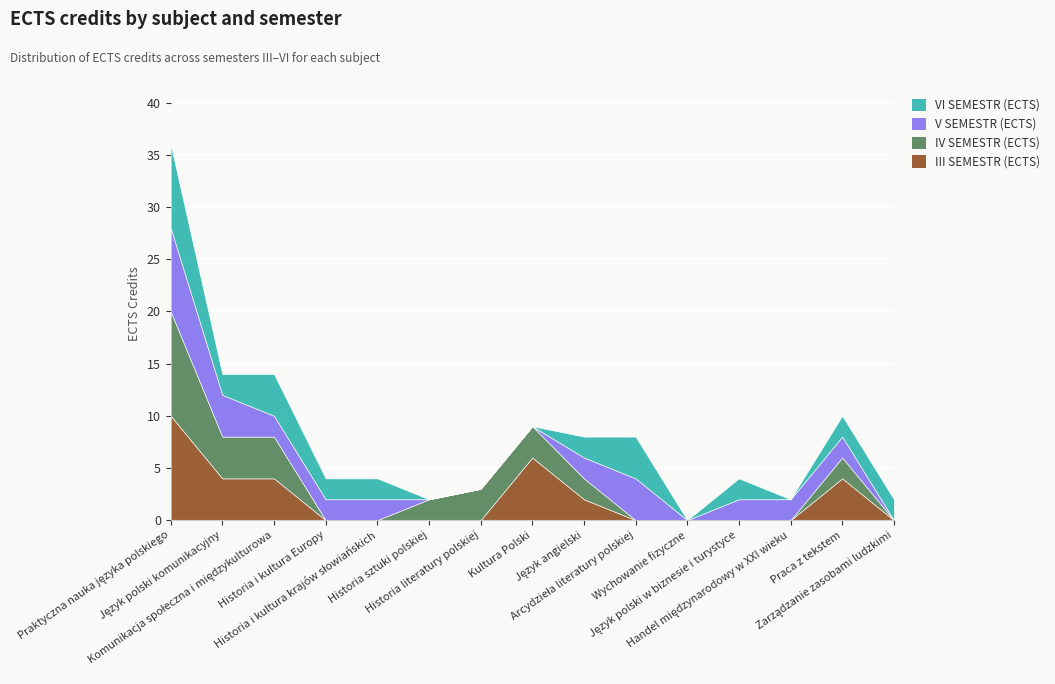

What is the greatest value displayed?

10